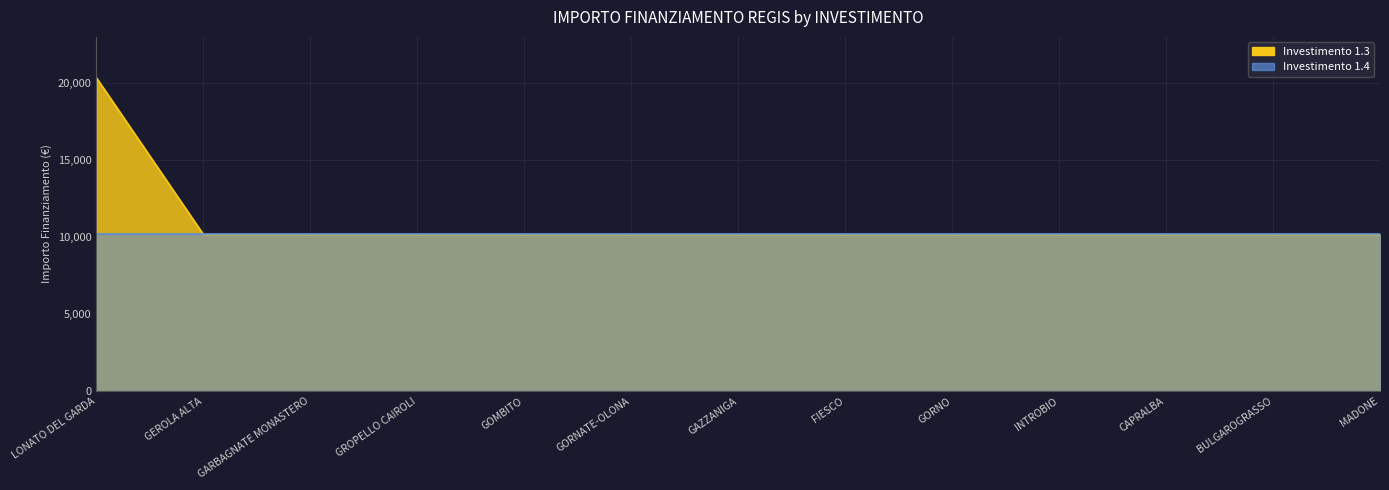

What is the difference between the maximum and minimum values?

10172